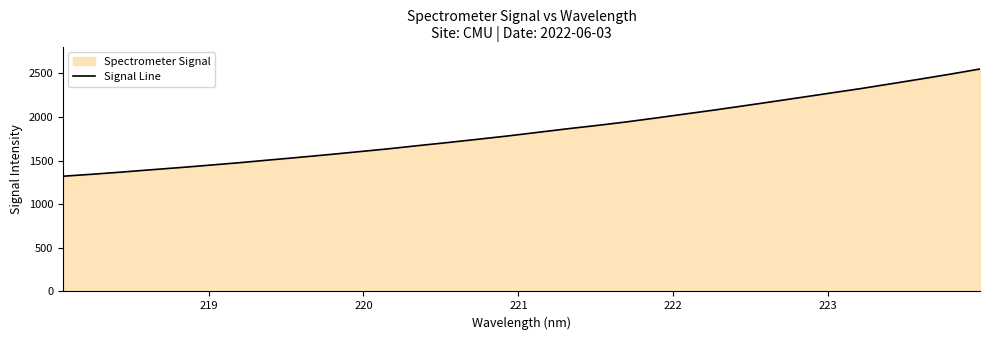

What is the difference between the maximum and minimum values?

1230.1